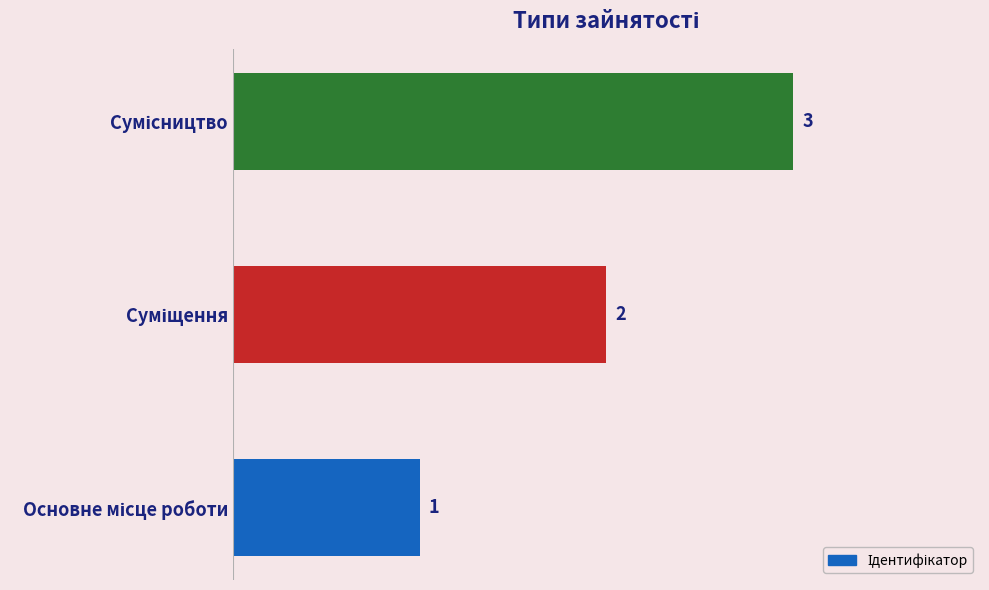

How many values are between 1 and 3?

3